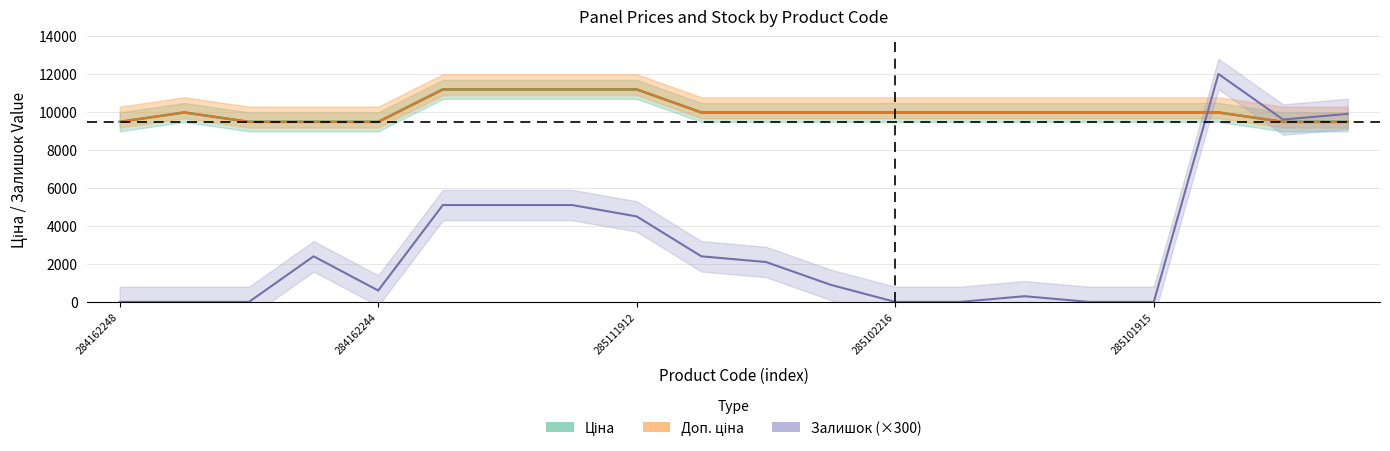

True or false: Доп. ціна and Ціна cross at least once.

False